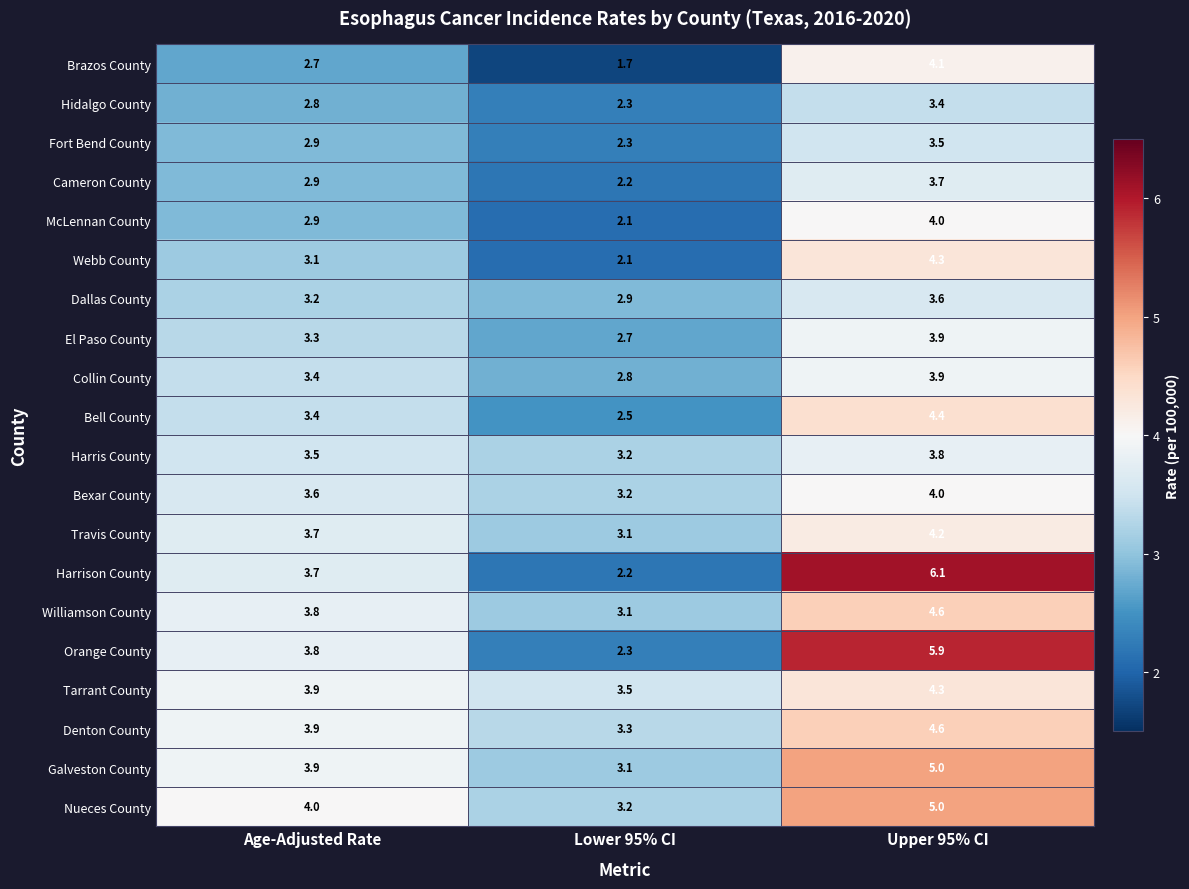

Where is Harrison County nearest to the value 4?

Age-Adjusted Rate